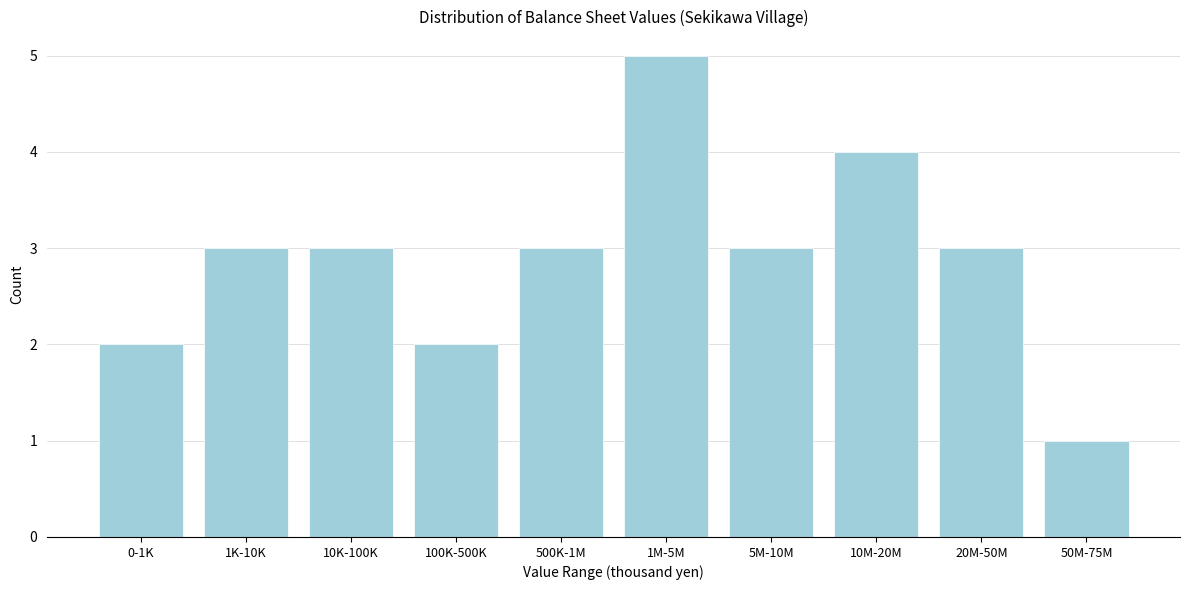

Reading left to right, list all the values displayed in this chart.

2	3	3	2	3	5	3	4	3	1